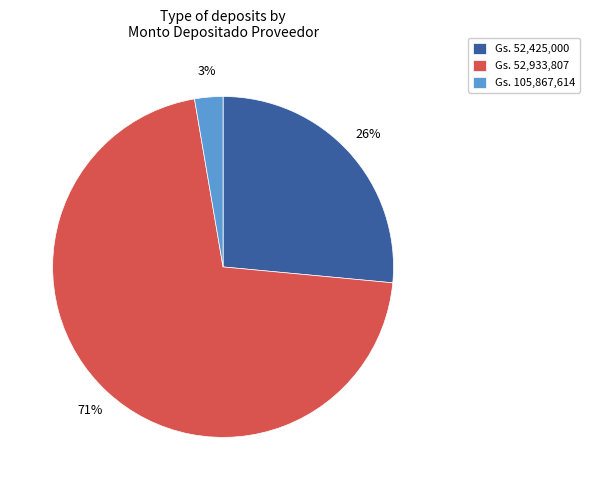

Which category has the biggest portion of the pie?

Gs. 52,933,807